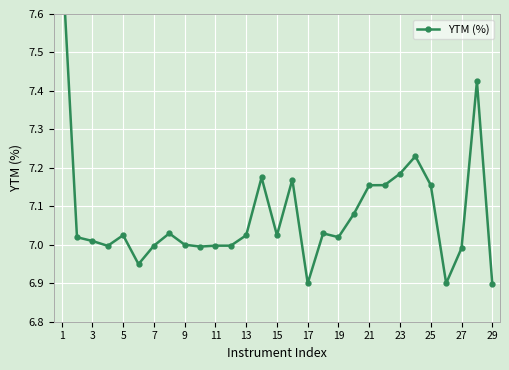

What is the ratio of the value at 27 to the value at 17?

1.0